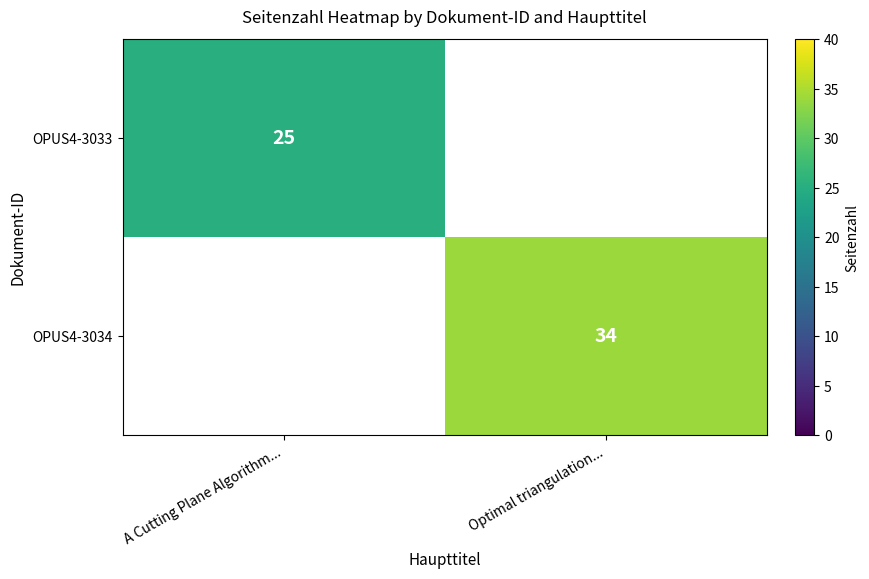

Which has a higher value, A Cutting Plane Algorithm... or Optimal triangulation...?

Optimal triangulation...